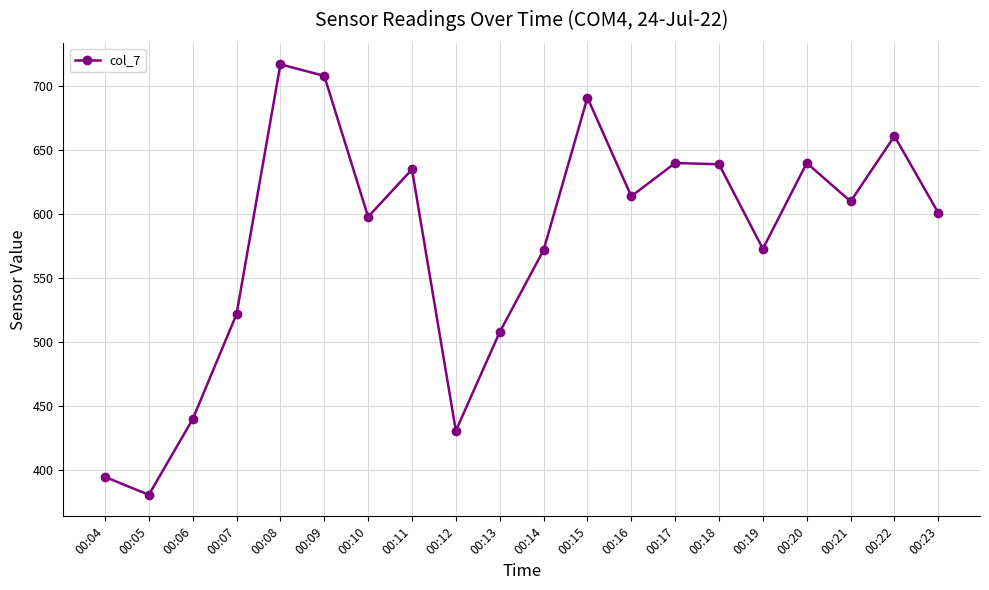

The value at 00:07 is 355. True or false?

False